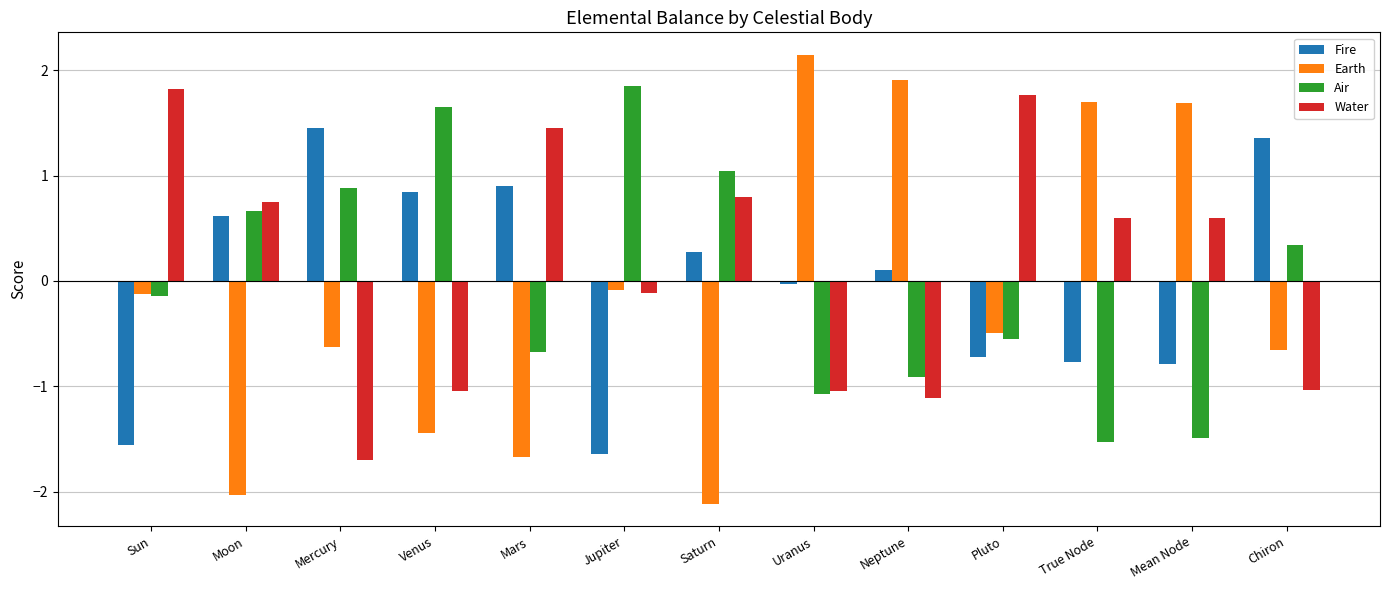

What are all the series names shown in the legend?

Fire, Earth, Air, Water